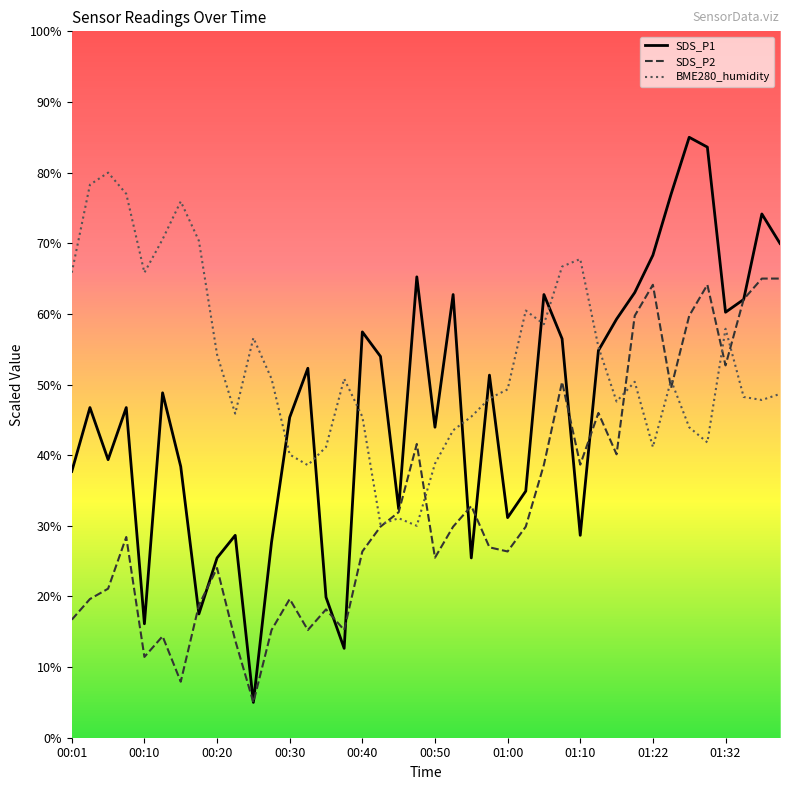

Which series has the largest total across all categories?

BME280_humidity